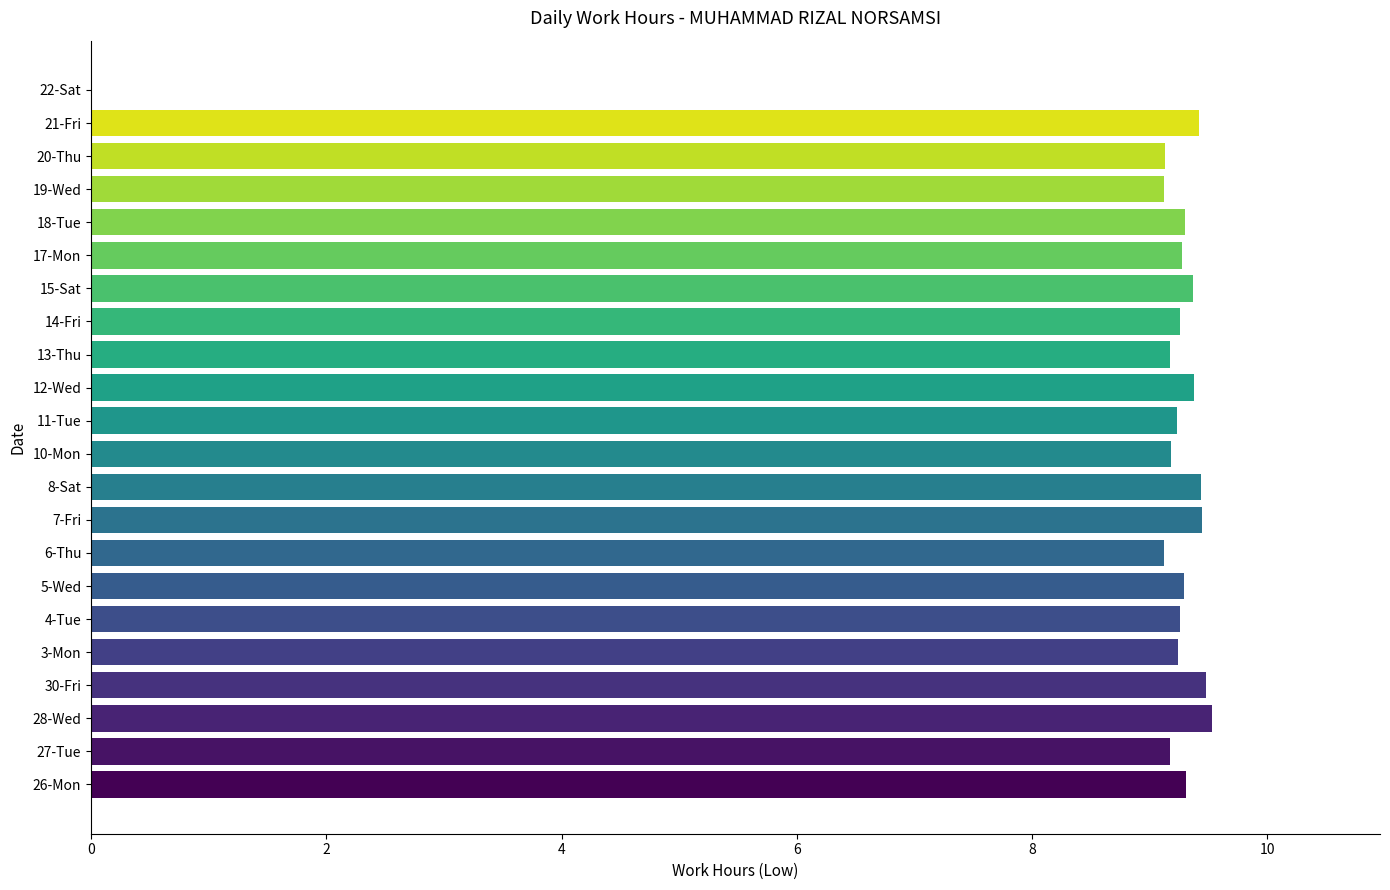

What is the maximum value shown in the chart?

9.5